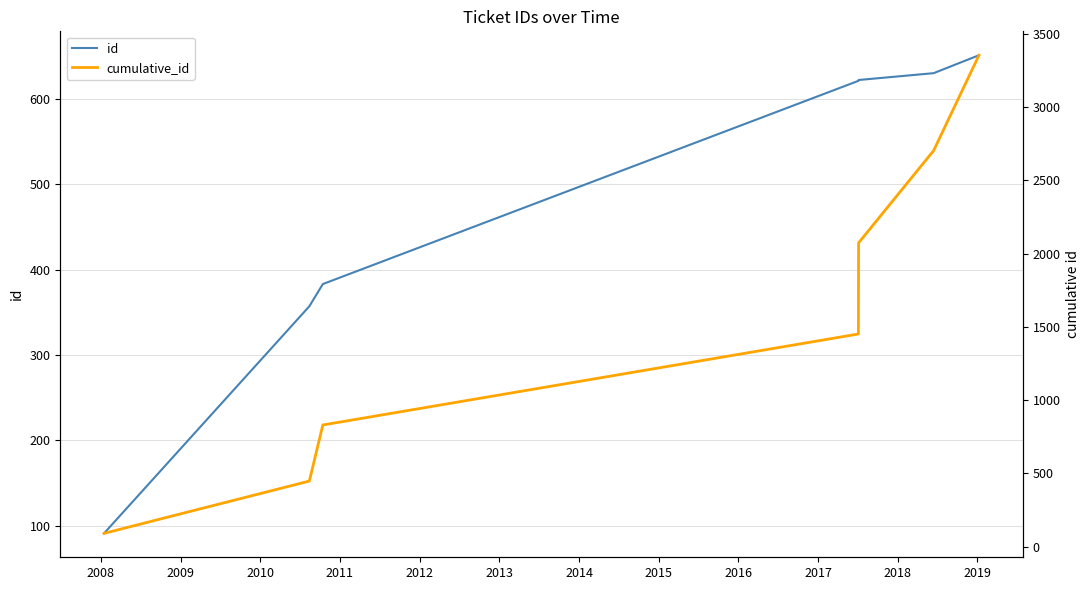

What is the sum of all id values?

3355